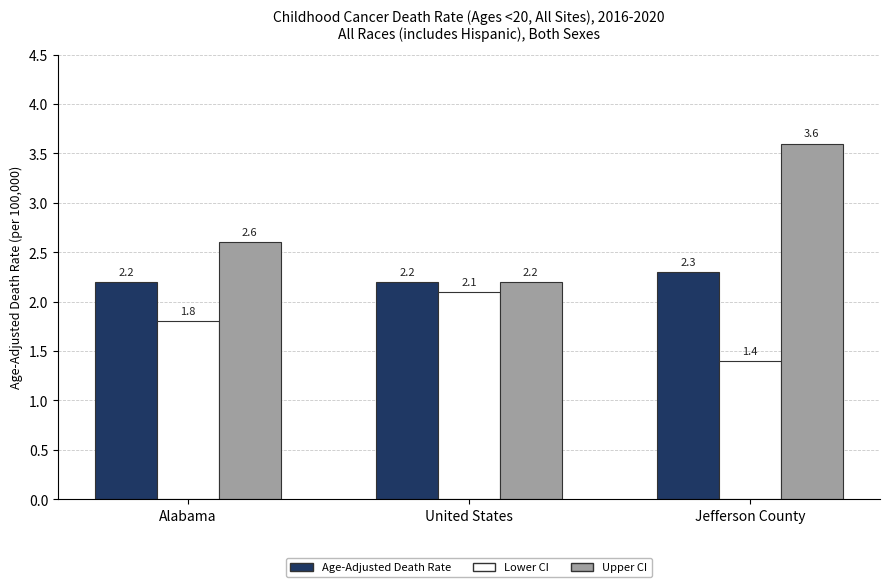

What is the difference between the maximum and minimum values in the Age-Adjusted Death Rate series?

0.1